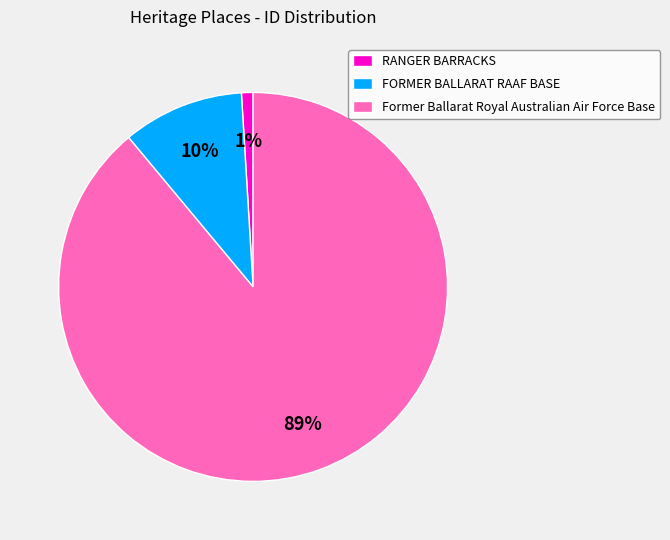

True or false: Former Ballarat Royal Australian Air Force Base accounts for 89% of the total.

True